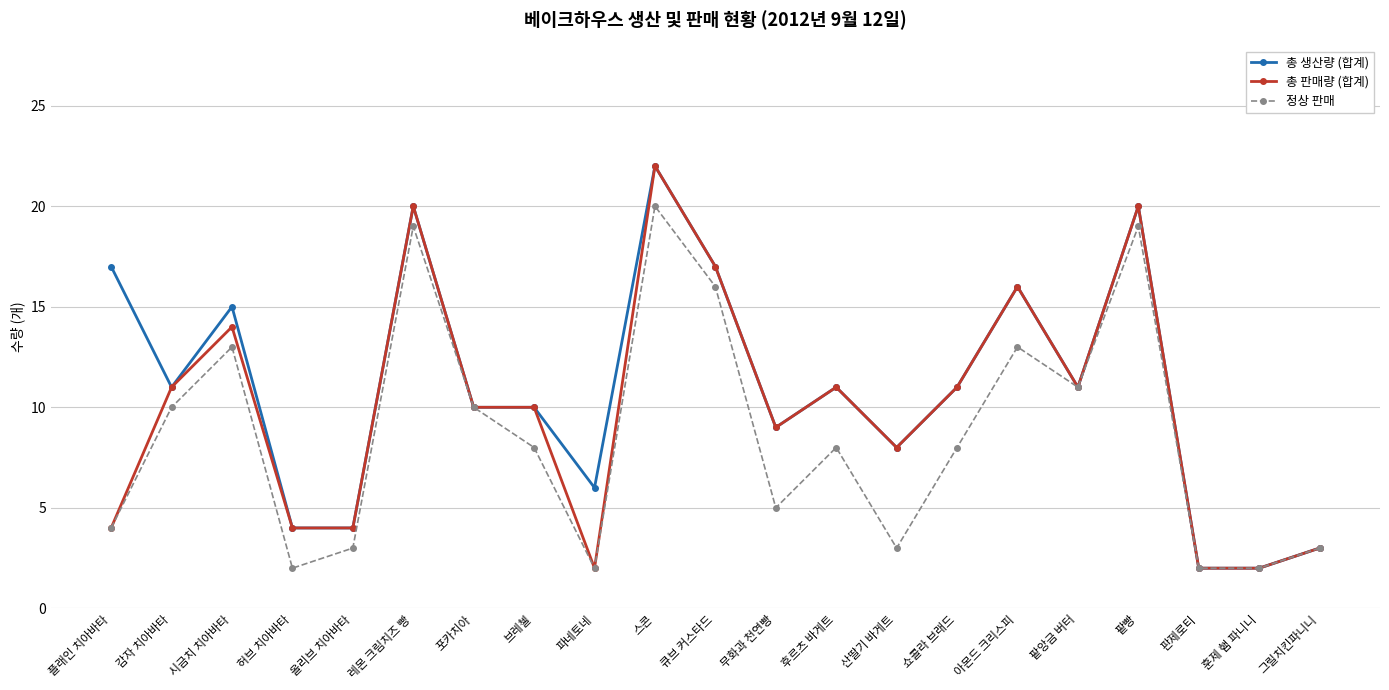

Read the 정상 판매 value at 포카치아.

10